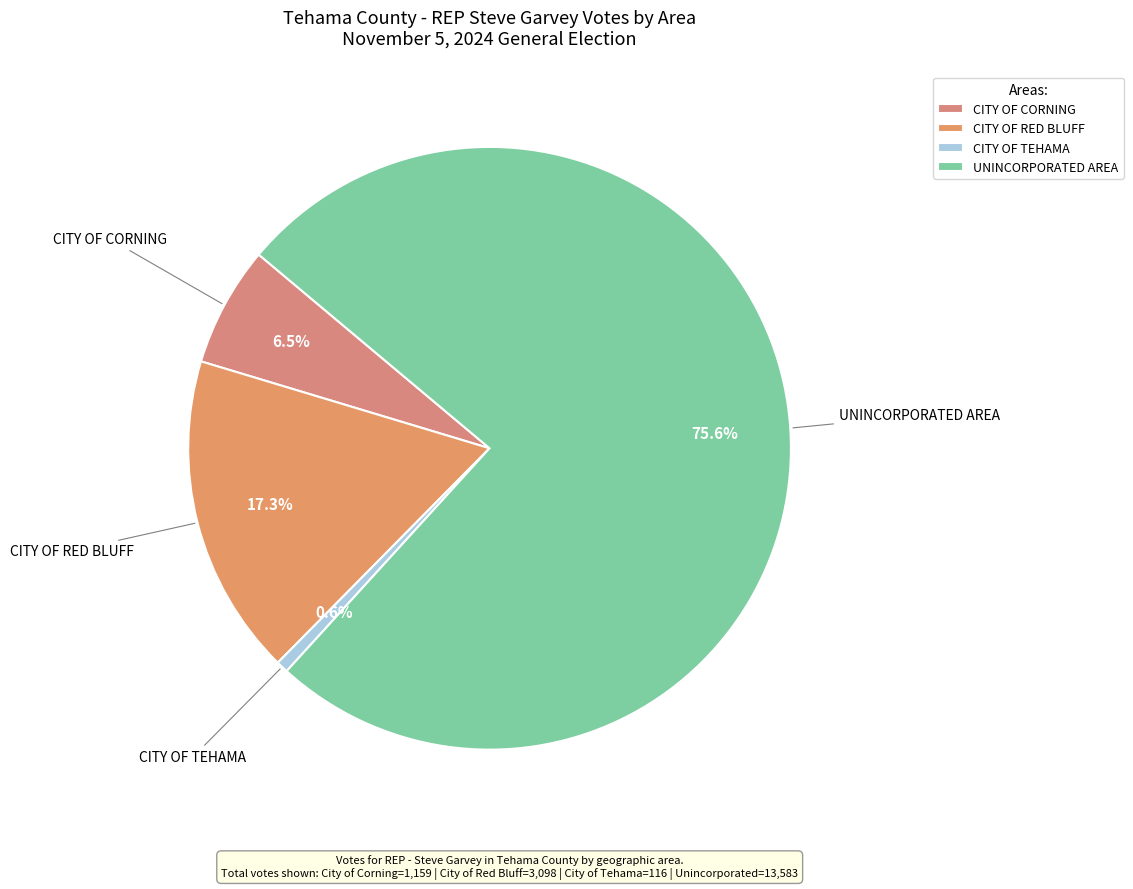

Do CITY OF CORNING and CITY OF RED BLUFF together represent more than half of the pie?

No